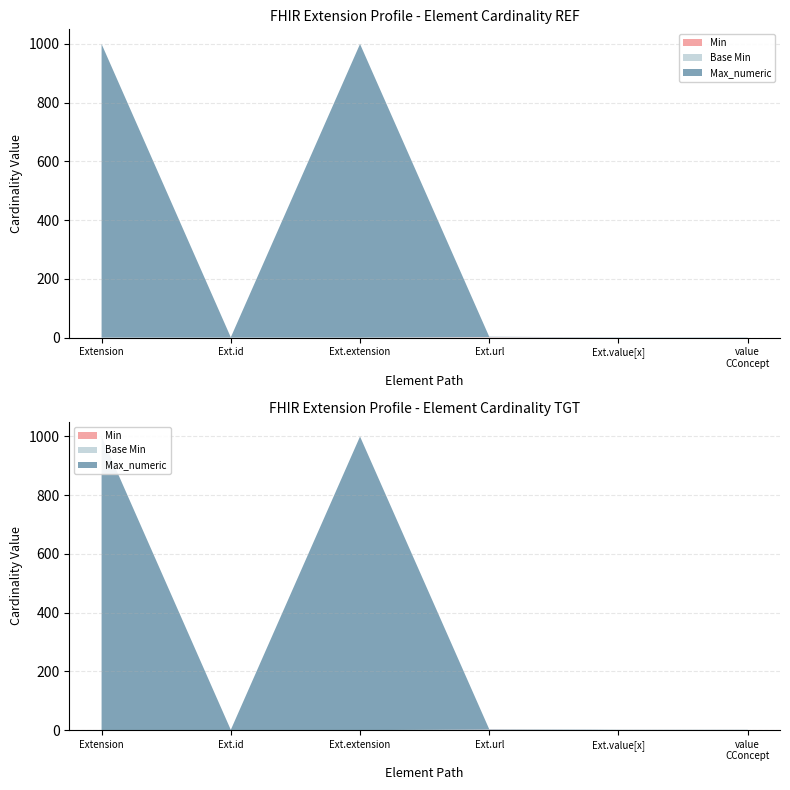

Reading left to right, list all the values displayed in this chart.

Min: Extension=0	Extension.id=0	Extension.extension=0	Extension.url=1	Extension.value[x]=0	Extension.value[x] (valueCodeableConcept)=0
Base Min: Extension=0	Extension.id=0	Extension.extension=0	Extension.url=1	Extension.value[x]=0	Extension.value[x] (valueCodeableConcept)=0
Max_numeric: Extension=999	Extension.id=1	Extension.extension=999	Extension.url=1	Extension.value[x]=1	Extension.value[x] (valueCodeableConcept)=1